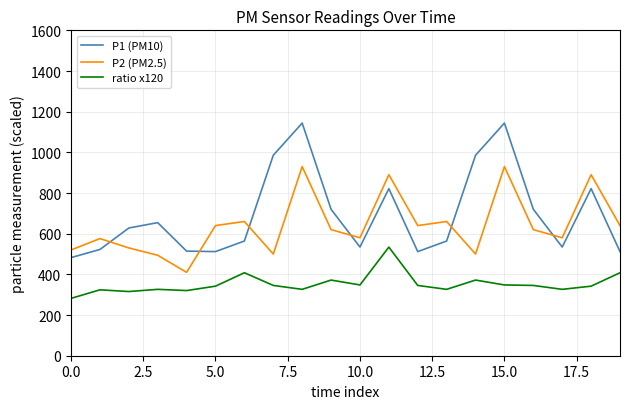

True or false: P1 (PM10) and ratio x120 cross at least once.

False